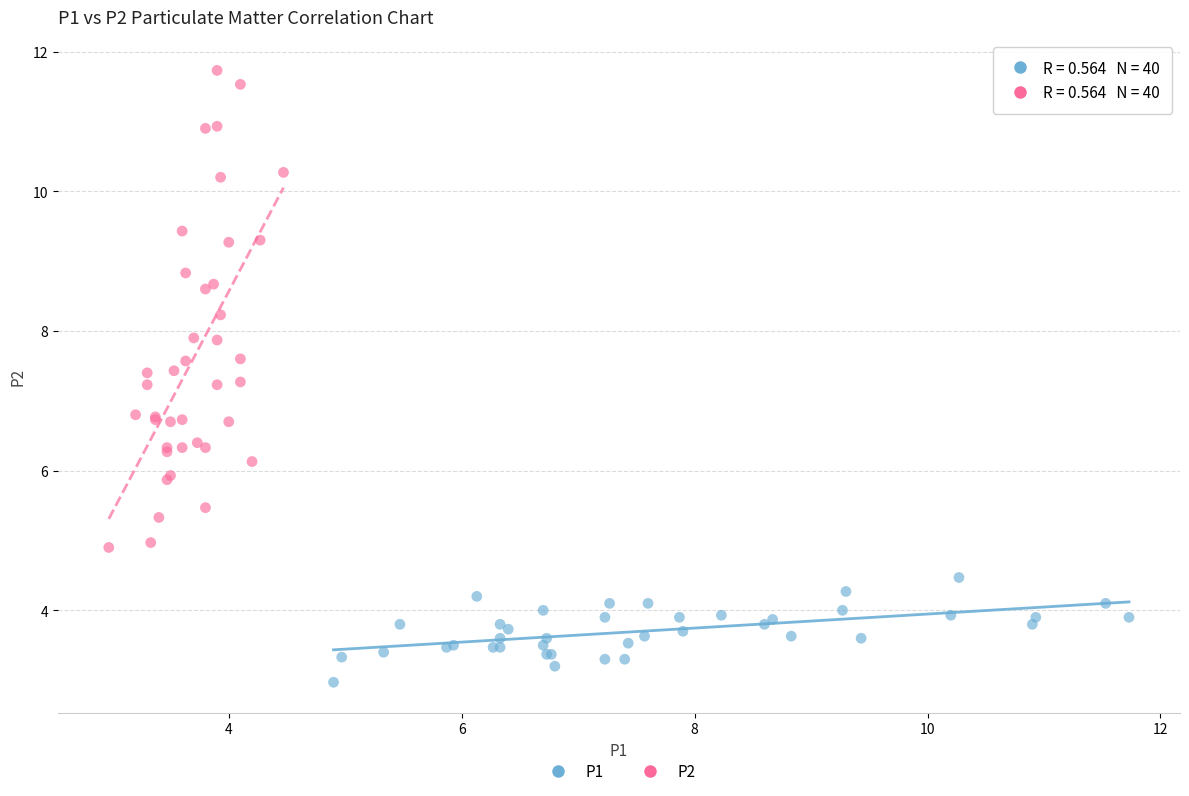

What are all the series names shown in the legend?

P1, P2